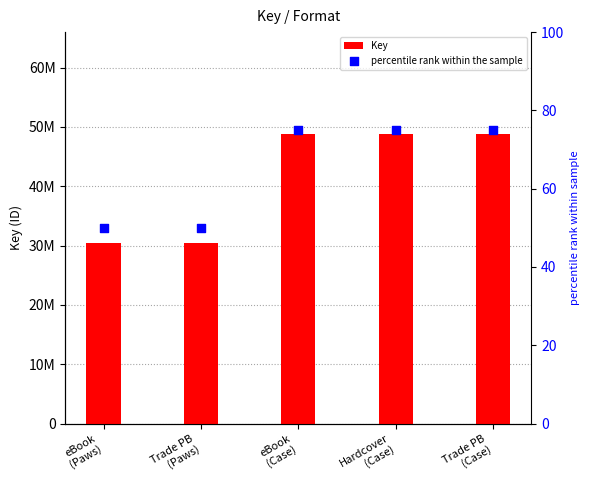

What is the total value across all series at Trade PB
(Case)?

48773732